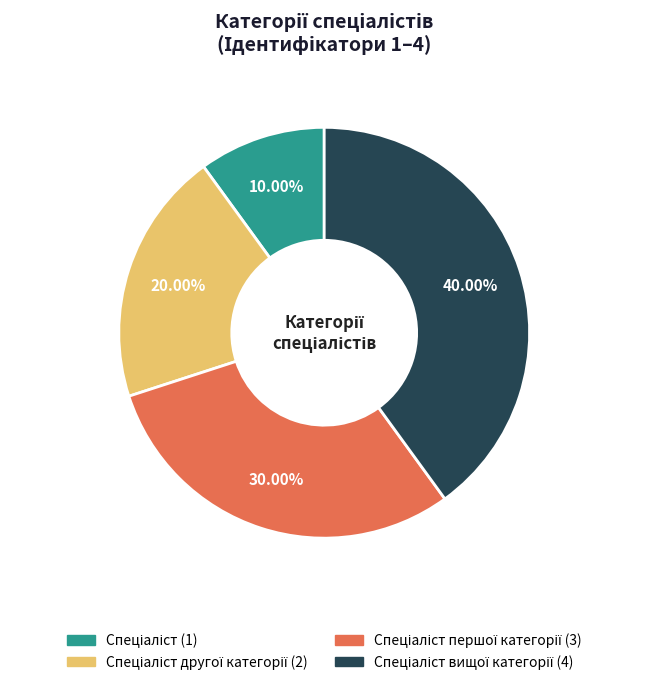

How many segments does this pie chart have?

4